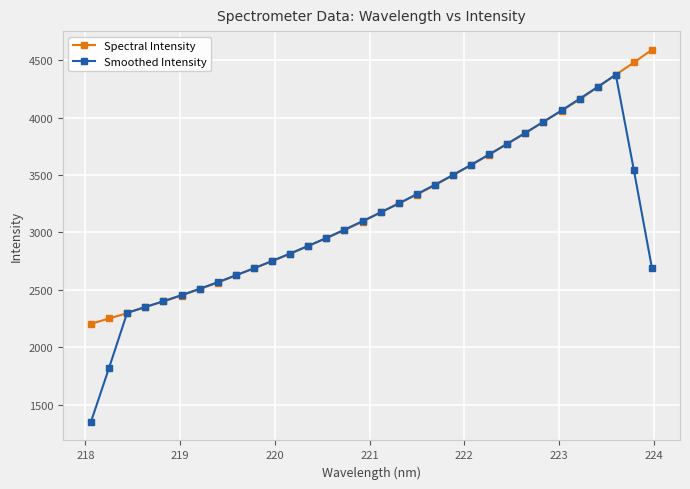

Which series has the widest spread of values?

Smoothed Intensity